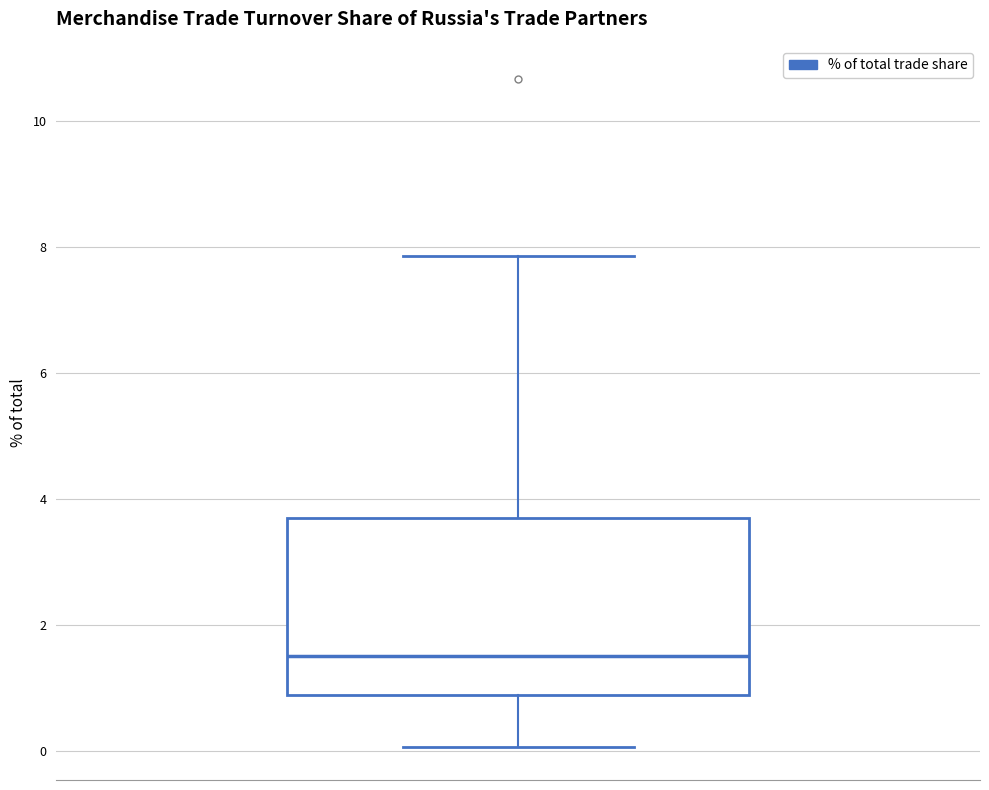

Where is the upper edge of the box on the y-axis? The values are not printed on the chart, so give them approximately, as read against the axis.

3.6